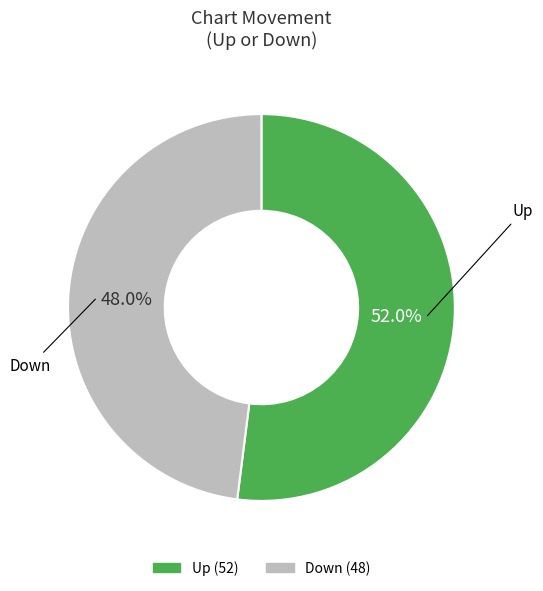

Does any single category account for the majority?

Yes